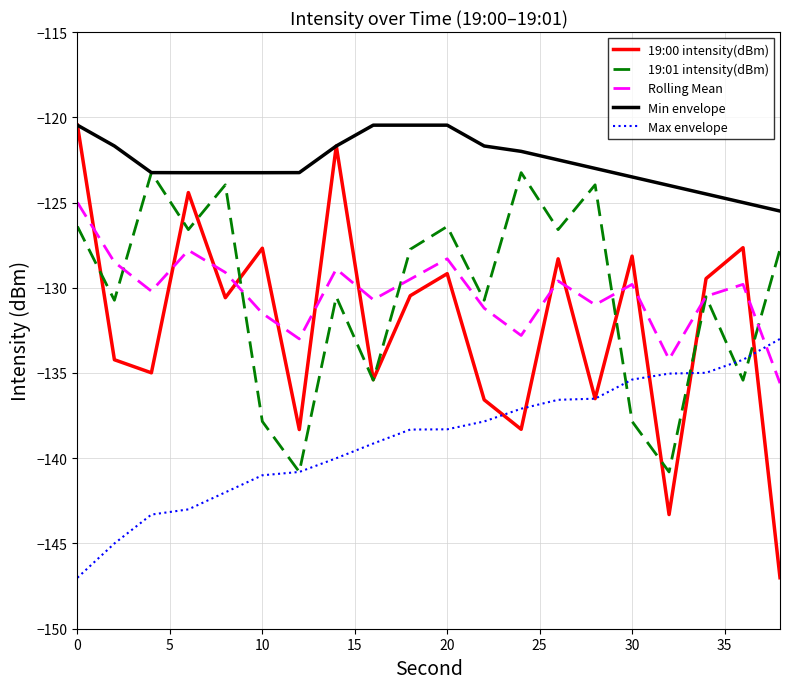

What is the minimum value for Min envelope?

-125.5